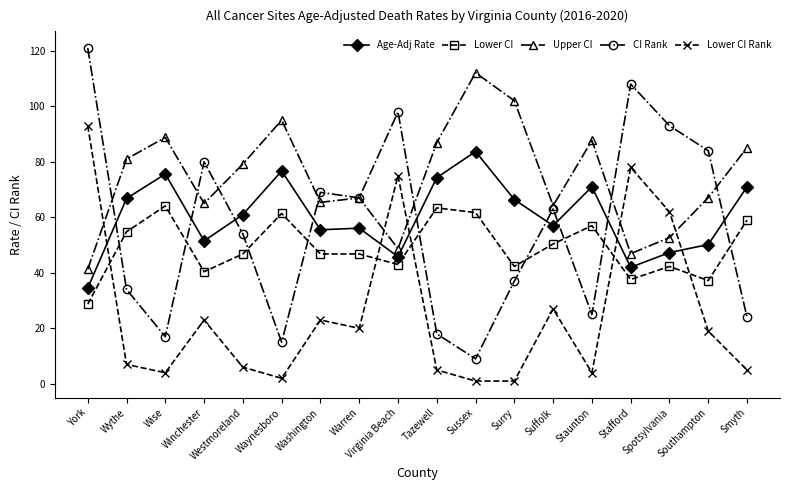

At which label does Age-Adj Rate first exceed 61?

Wythe